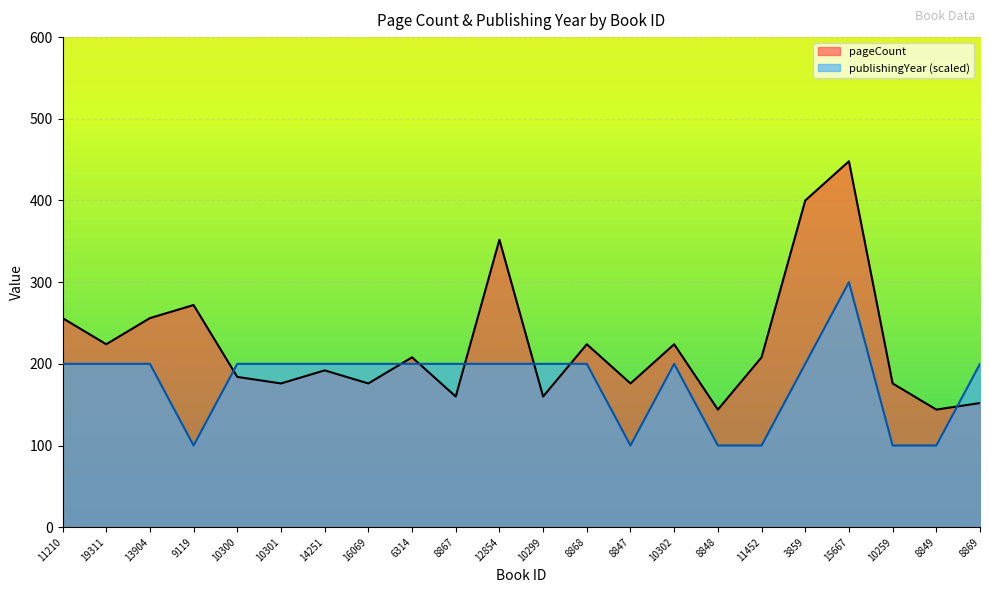

How many intersections are there between pageCount and publishingYear?

7